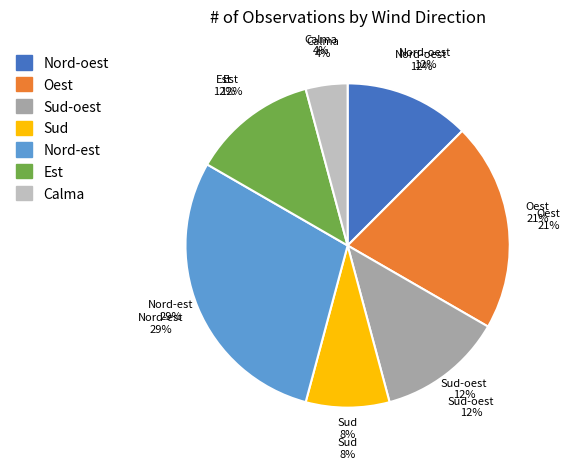

The Est slice represents 12% of the pie. True or false?

True